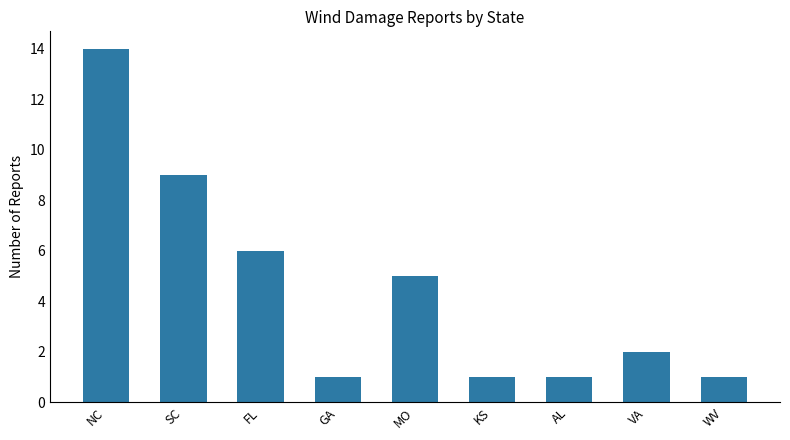

Which label corresponds to the largest value in the chart?

NC